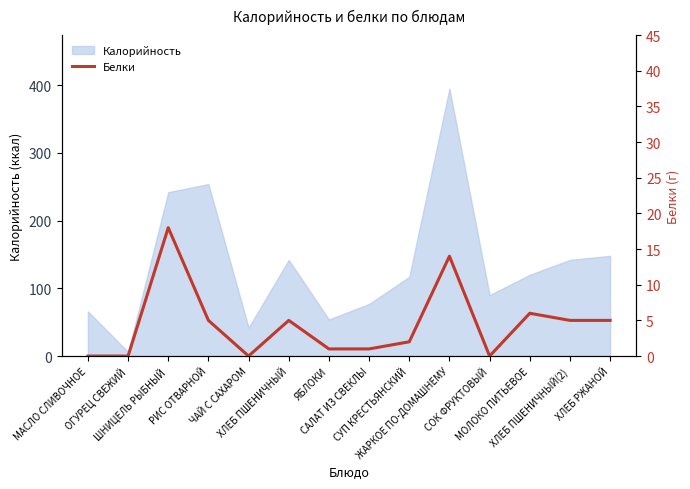

Does the chart have visible grid lines?

No